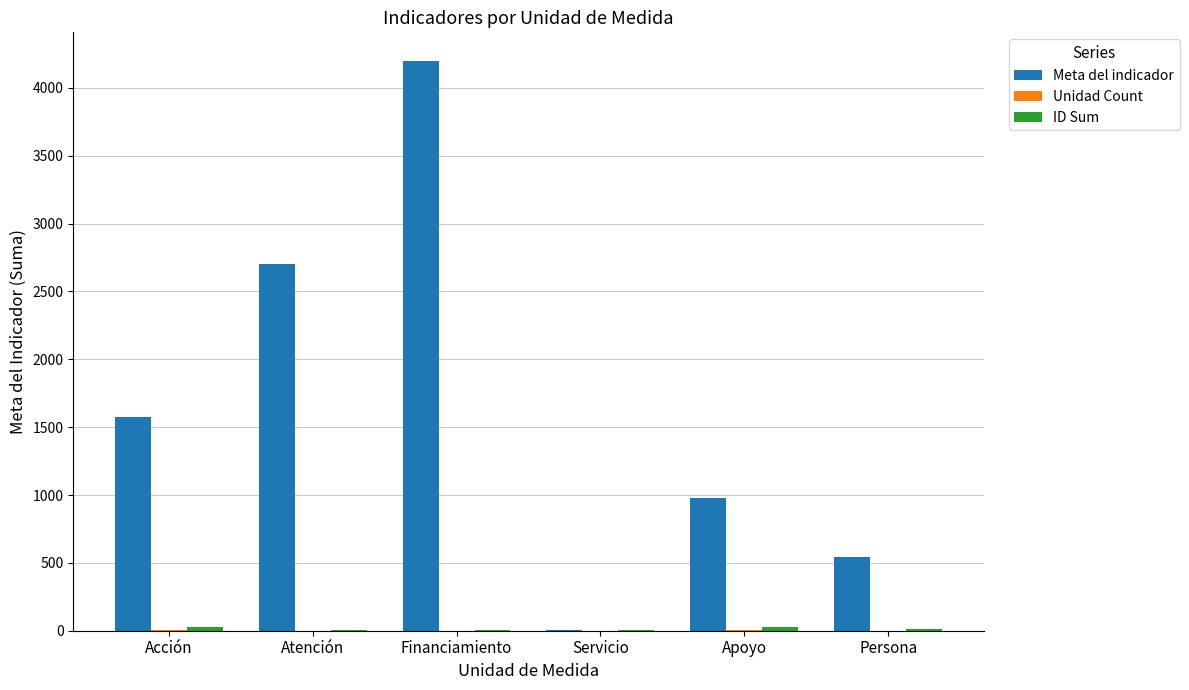

At which category is the sum across all series the highest?

Financiamiento